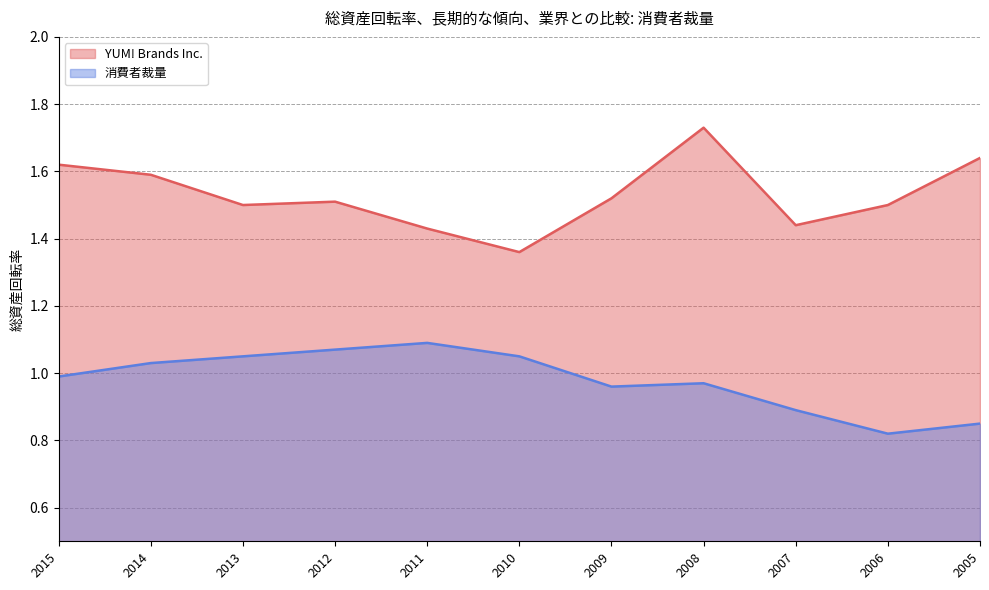

How many lines are shown in the chart?

2